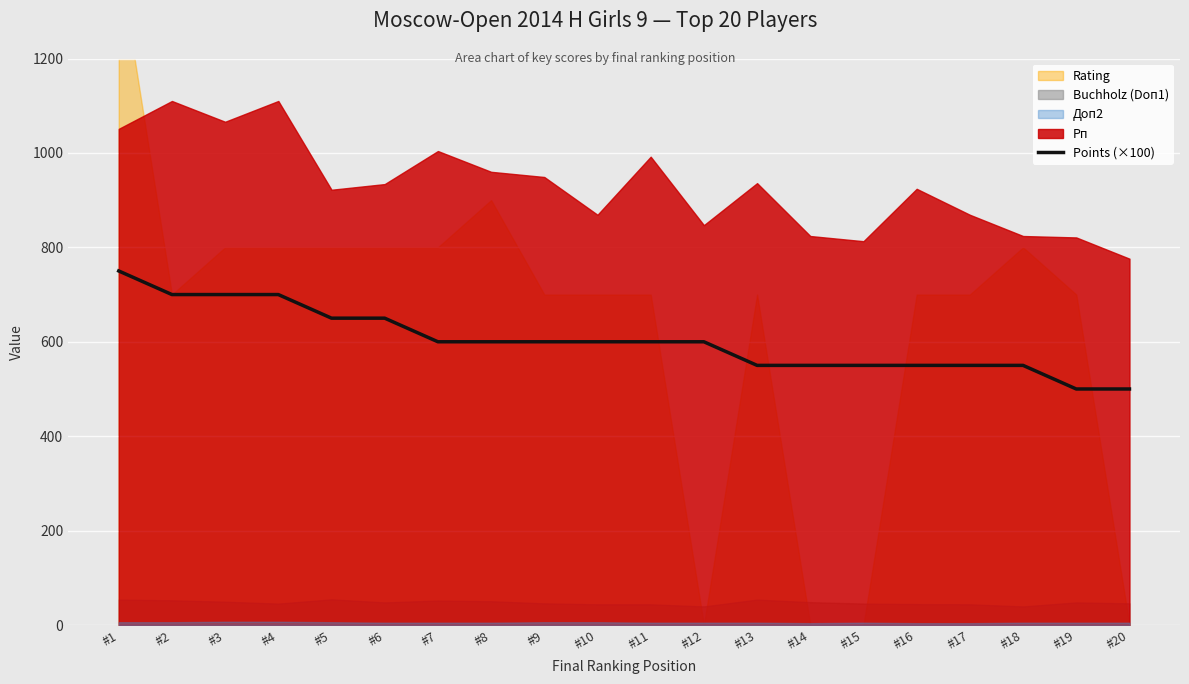

What is the average value?

602